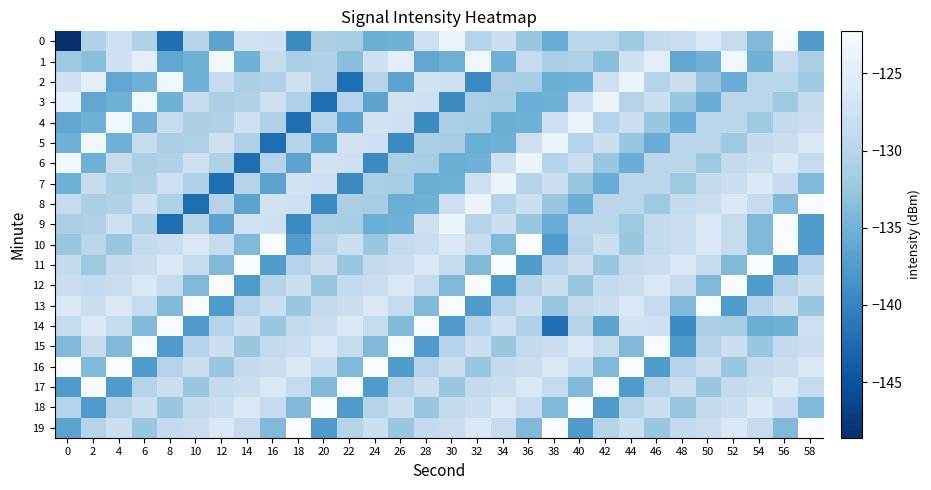

At which category is the sum across all series the highest?

56